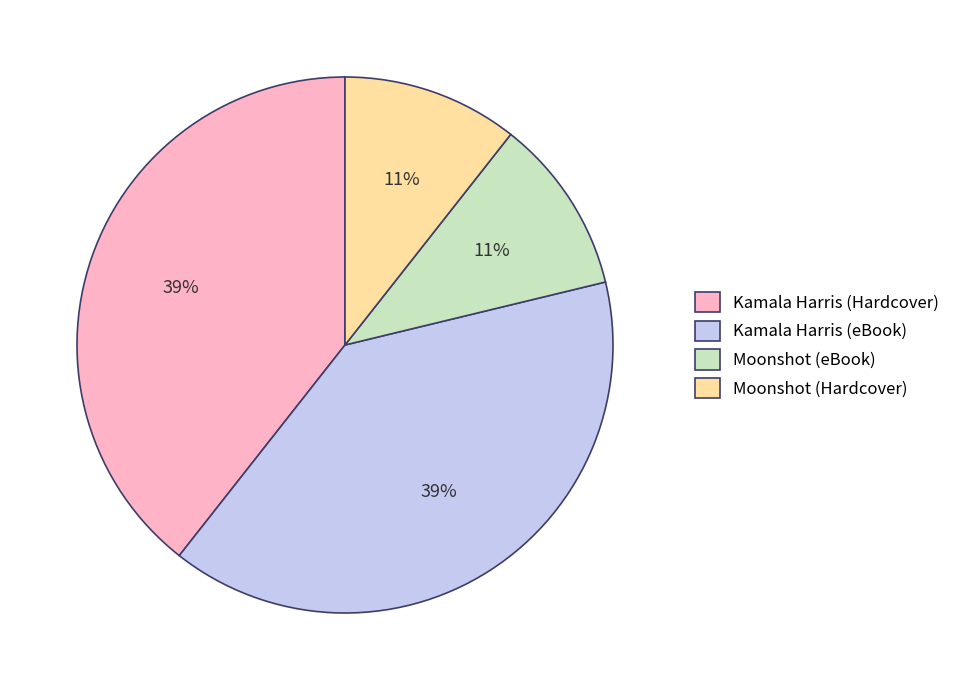

Do Kamala Harris (Hardcover) and Kamala Harris (eBook) together represent more than half of the pie?

Yes